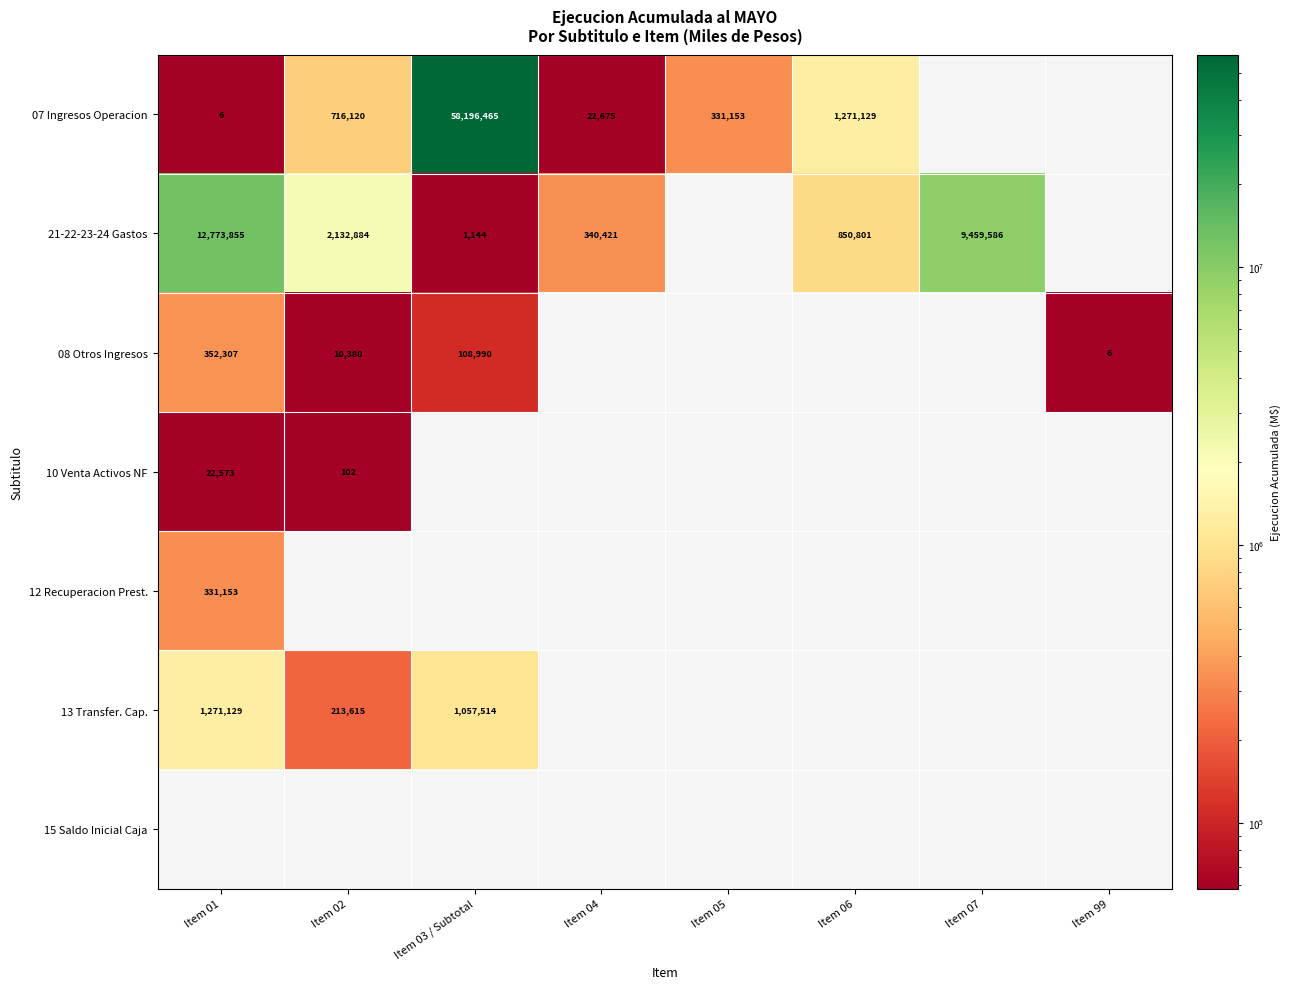

True or false: 21-22-23-24 Gastos has a value of 20197161 at Item 01.

False